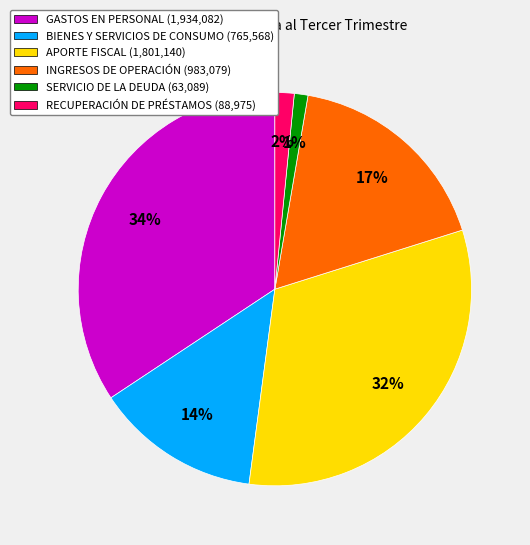

To the nearest percent, what portion does INGRESOS DE OPERACIÓN represent?

17%